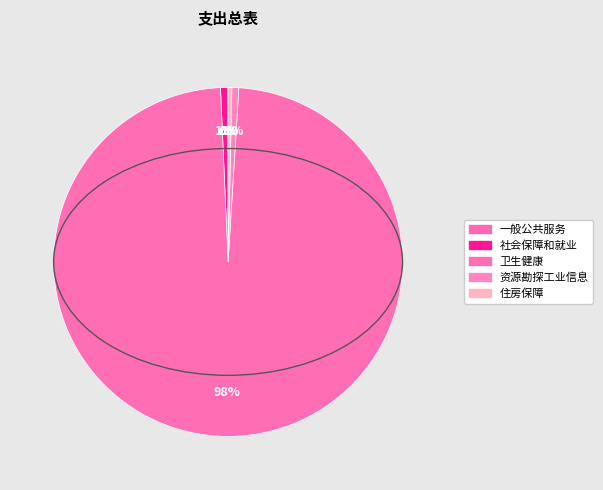

Which slice represents more than half of the pie?

卫生健康支出